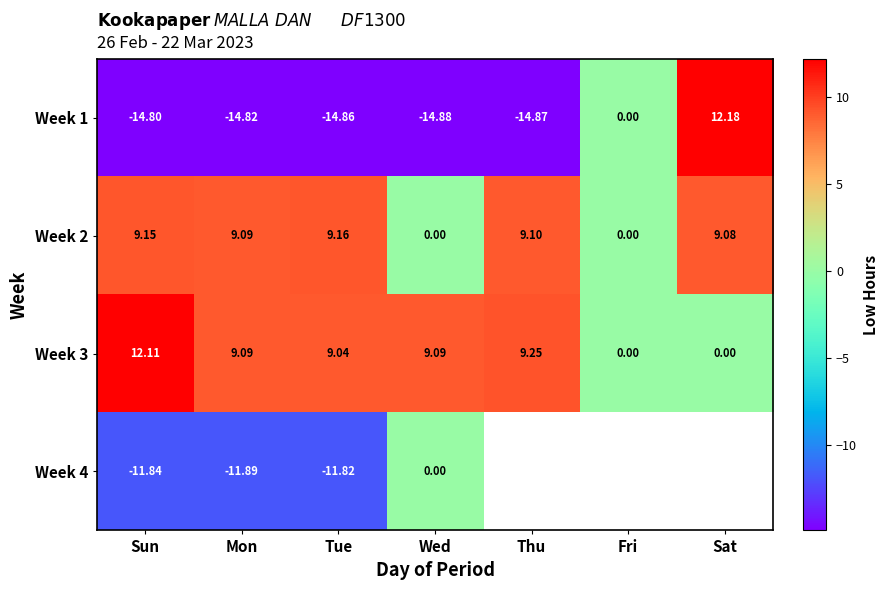

How many negative values does the Week 1 series have?

5